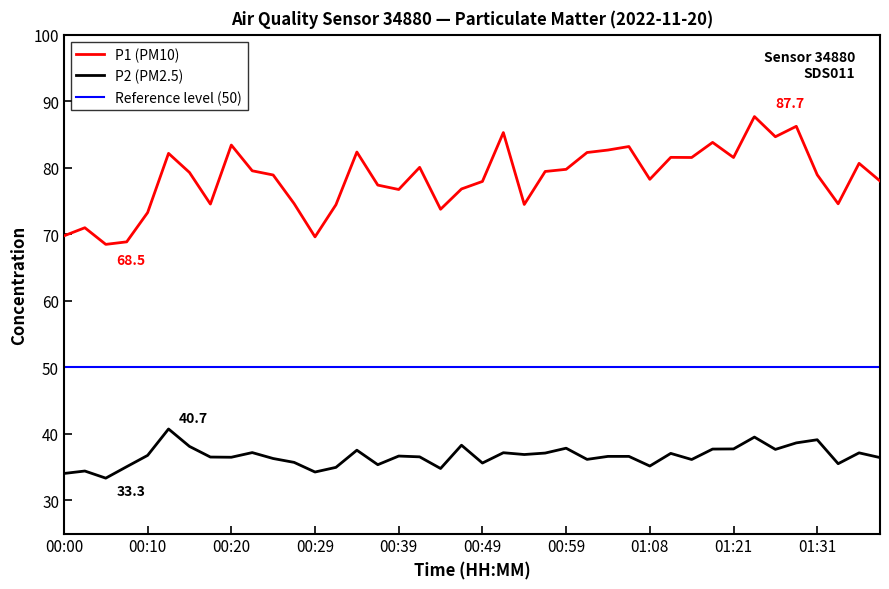

What is the maximum value for P1?

87.7